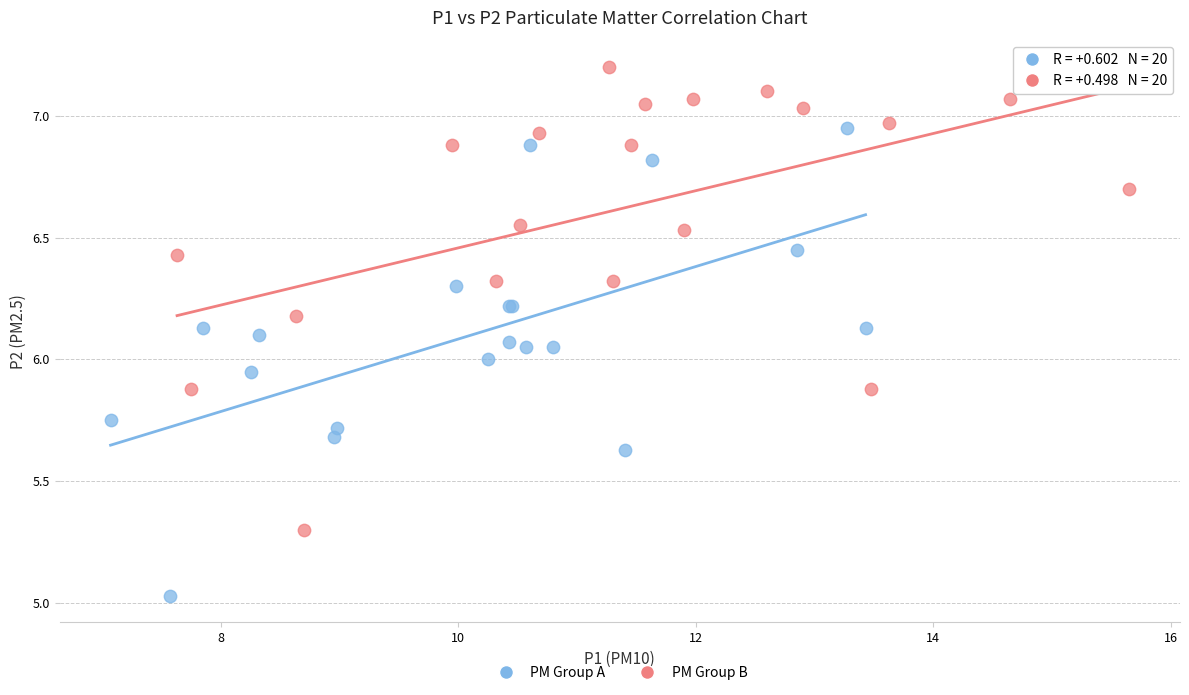

Which series contains the lowest Y value?

PM Group A